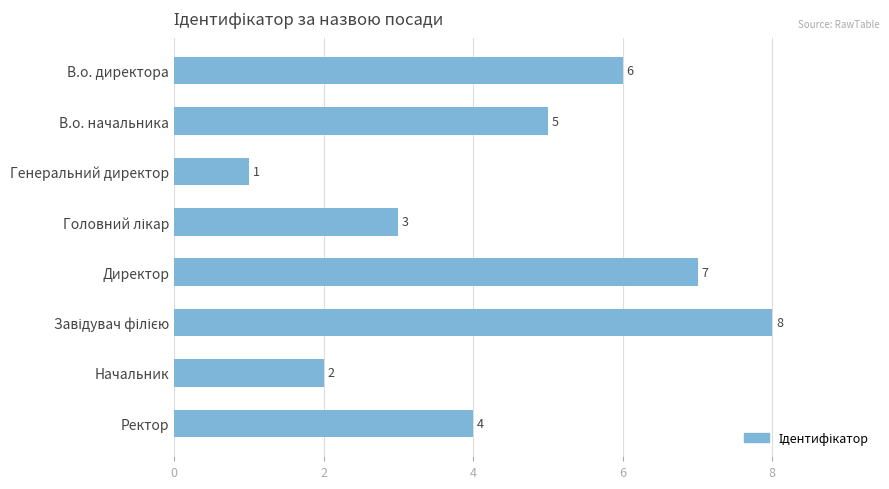

What is the label of the 4th bar from the bottom?

Директор